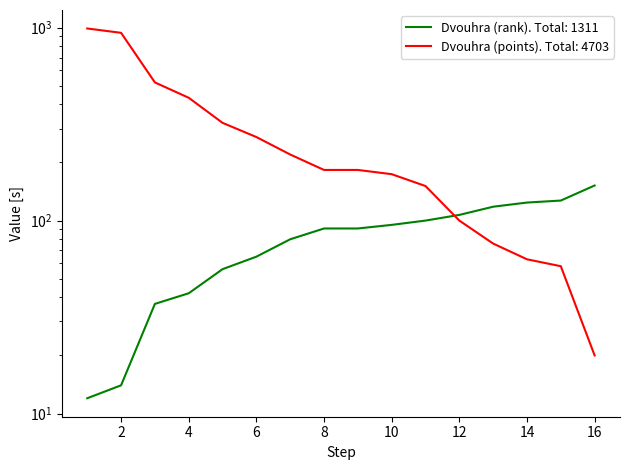

At which label is Dvouhra (rank) closest to 82?

7